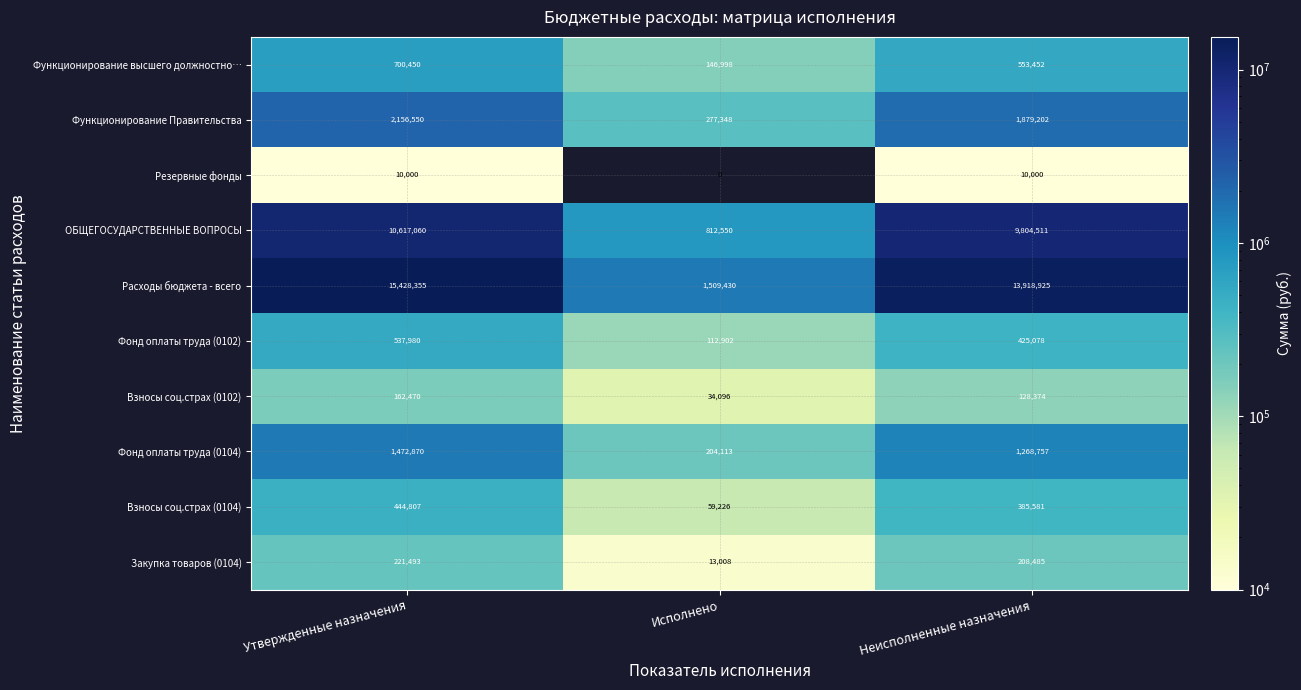

True or false: Расходы бюджета - всего has a value of 375153.9 at Исполнено.

False